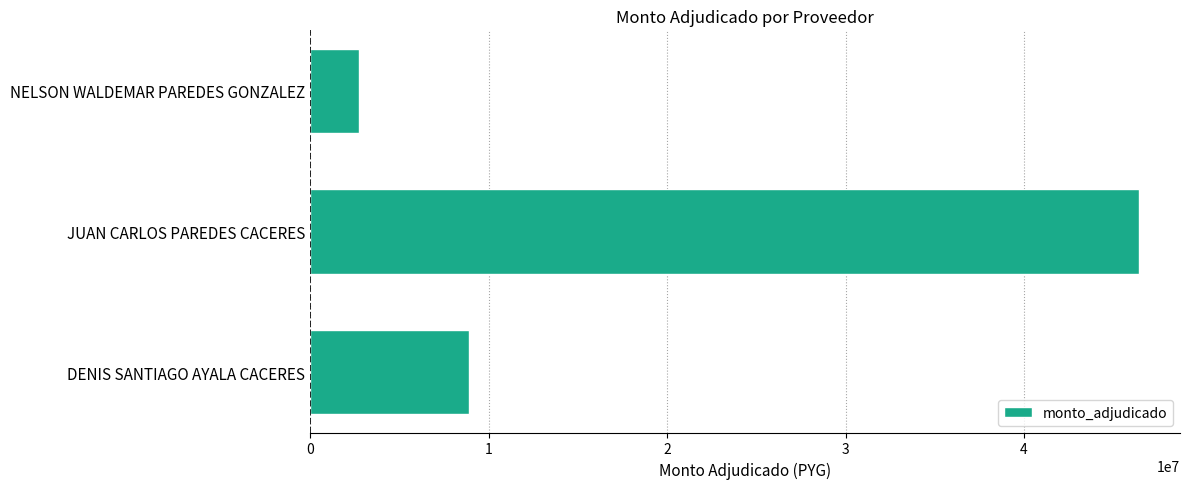

What is the minimum value shown in the chart?

2721000